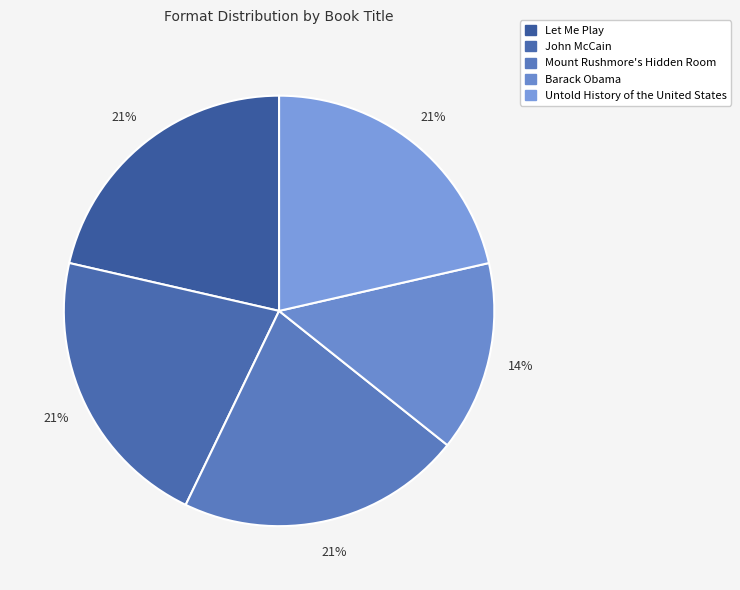

Which slice is the smallest?

Barack Obama